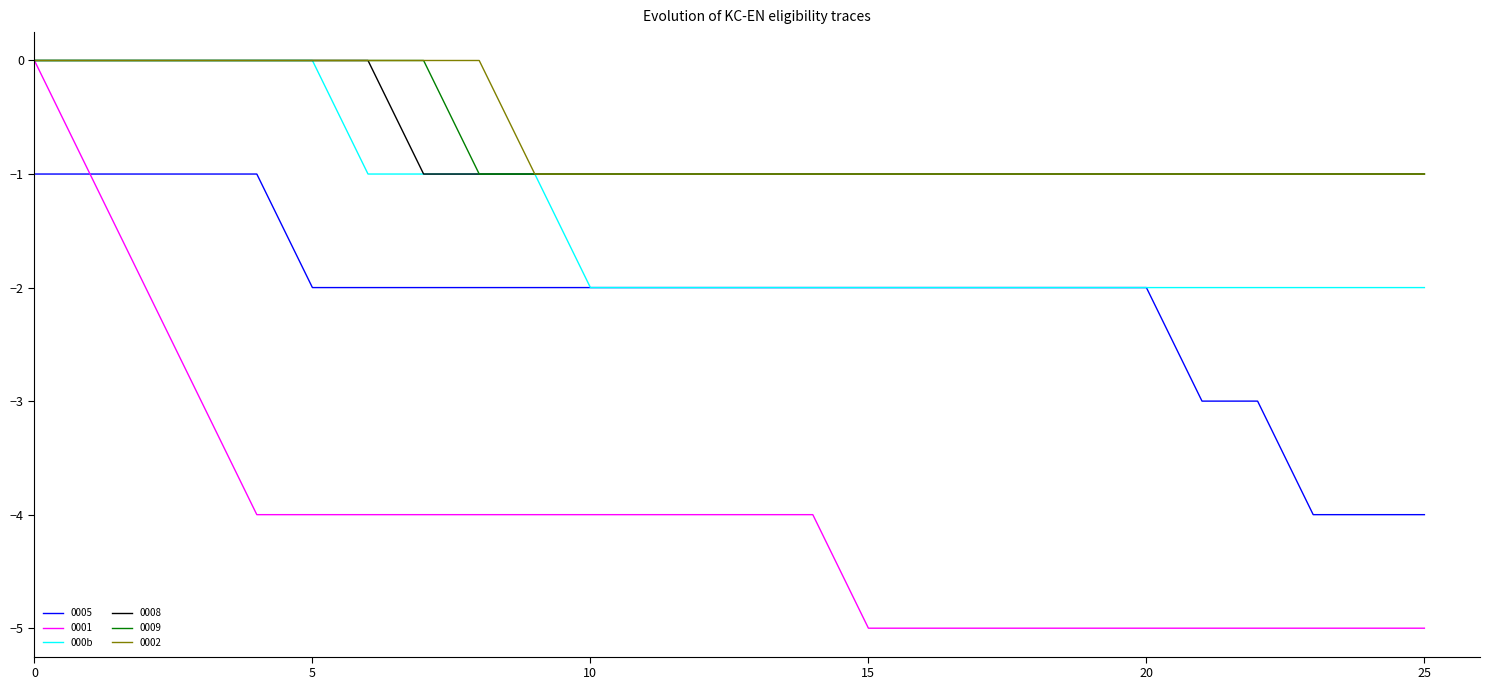

What is the lowest value of the 0001 series?

-5